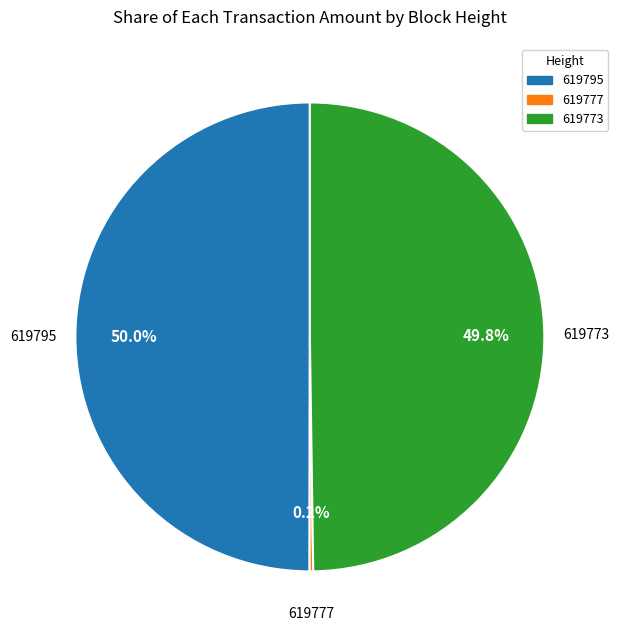

Combined, what portion of the pie is 619773 and 619795?

99.8%